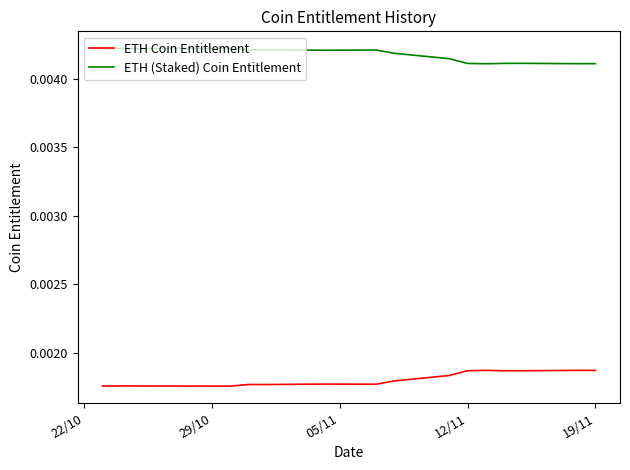

True or false: ETH Coin Entitlement and ETH (Staked) Coin Entitlement intersect in this chart.

False